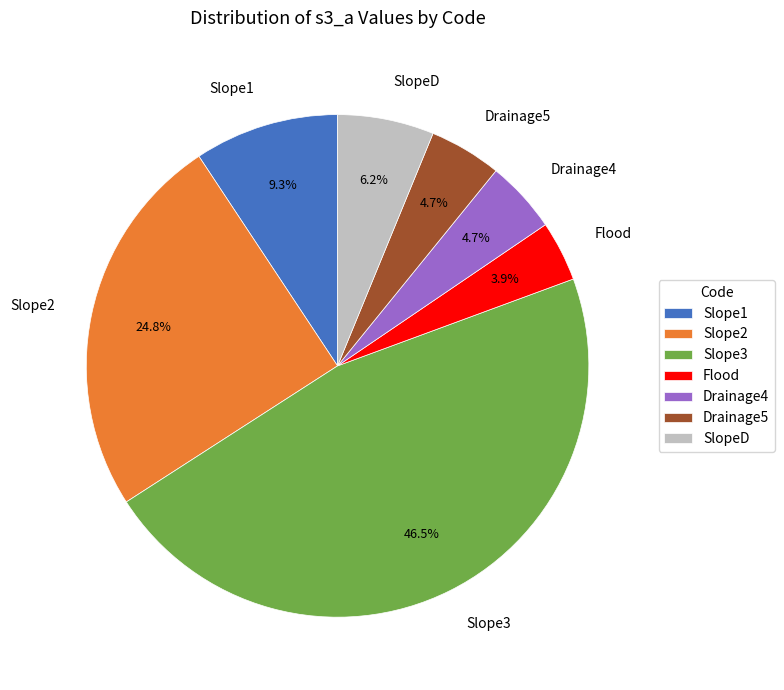

What is the smallest slice in the pie chart?

Flood